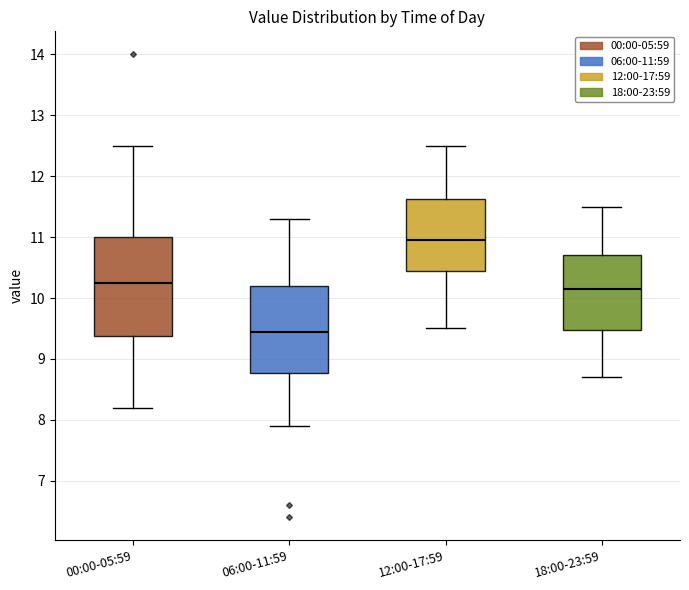

Comparing the boxes themselves (not the whiskers), which one is the tallest?

00:00-05:59